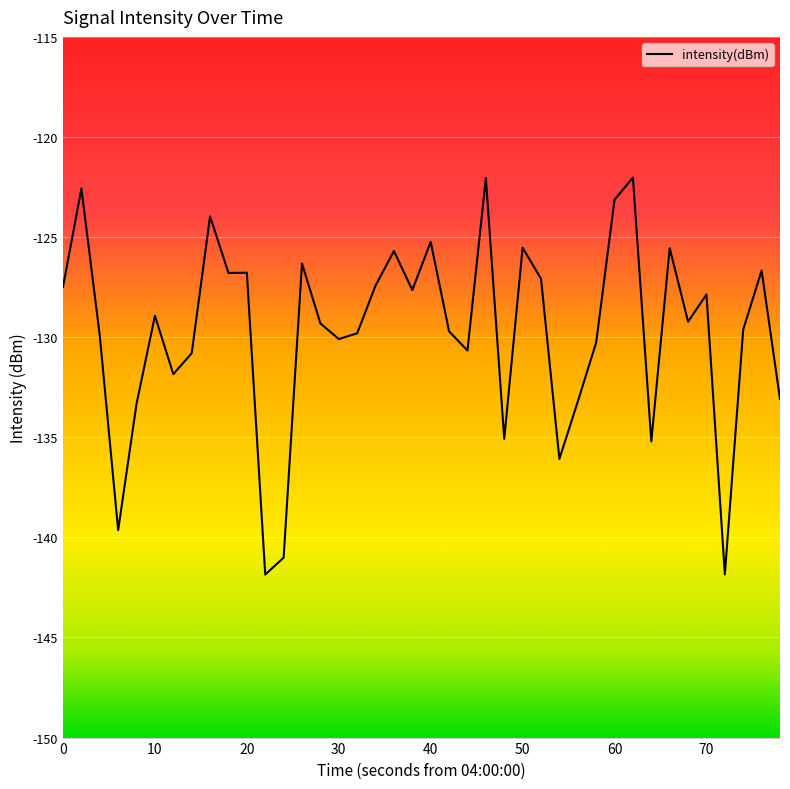

What is the smallest value displayed?

-141.9